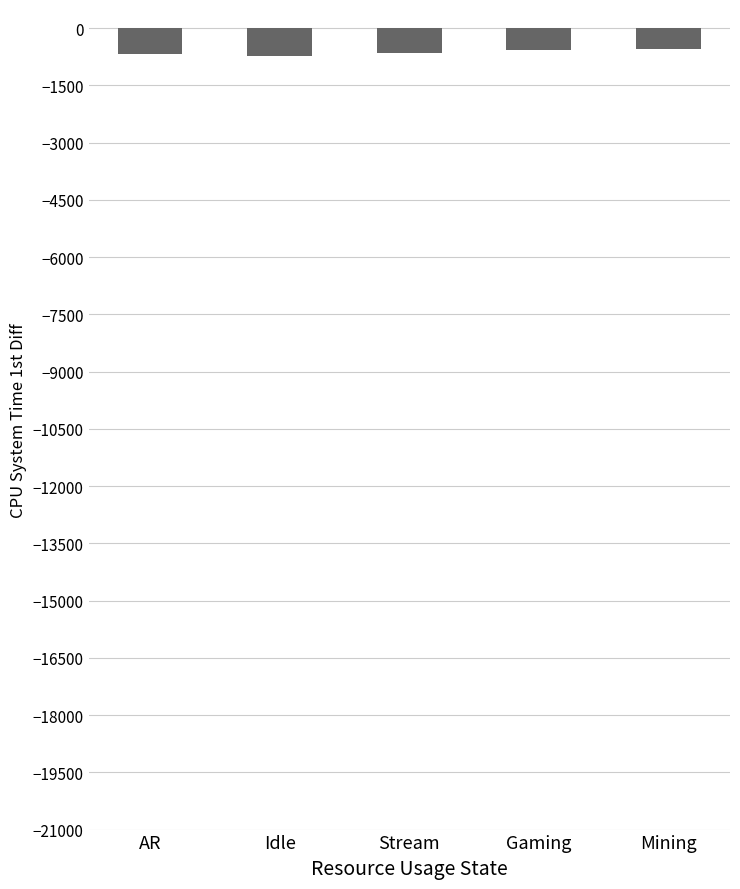

What is the sum of all values?

-3168